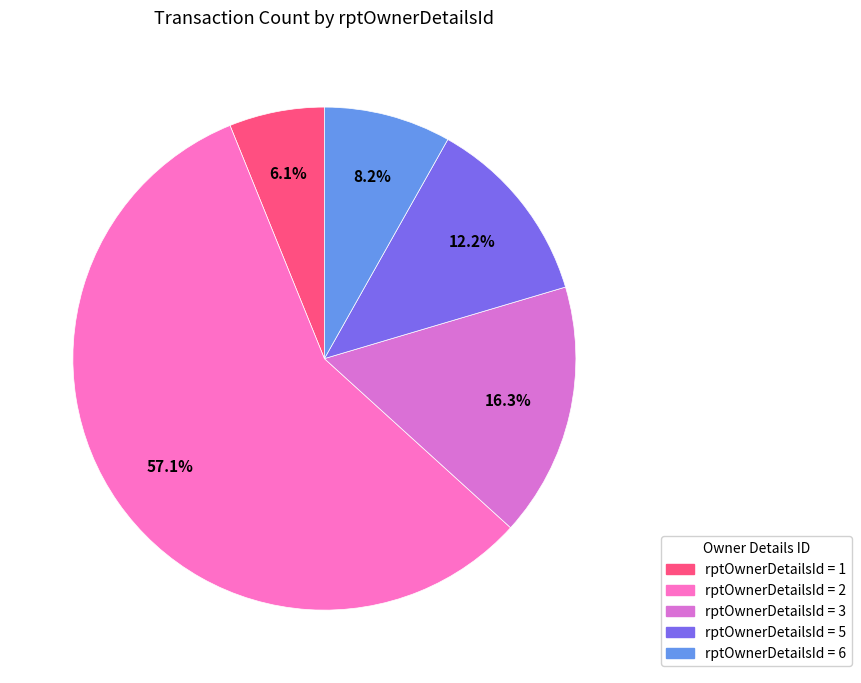

How many segments does this pie chart have?

5